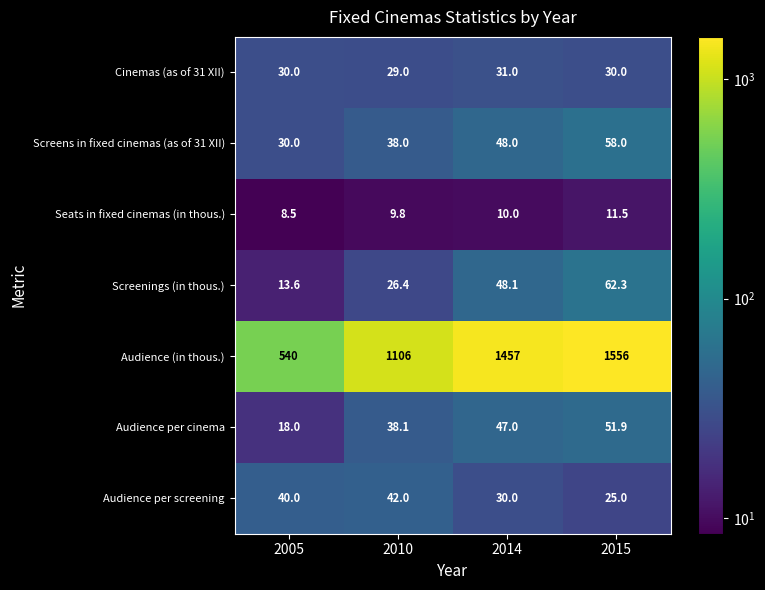

Reading right to left, transcribe all the data shown in this chart.

Cinemas (as of 31 XII): 2015=30.0	2014=31.0	2010=29.0	2005=30.0
Screens in fixed cinemas (as of 31 XII): 2015=58.0	2014=48.0	2010=38.0	2005=30.0
Seats in fixed cinemas (in thous.): 2015=11.5	2014=10.0	2010=9.8	2005=8.5
Screenings (in thous.): 2015=62.3	2014=48.1	2010=26.4	2005=13.6
Audience (in thous.): 2015=1556.0	2014=1457.0	2010=1106.0	2005=540.0
Audience per cinema: 2015=51.9	2014=47.0	2010=38.1	2005=18.0
Audience per screening: 2015=25.0	2014=30.0	2010=42.0	2005=40.0